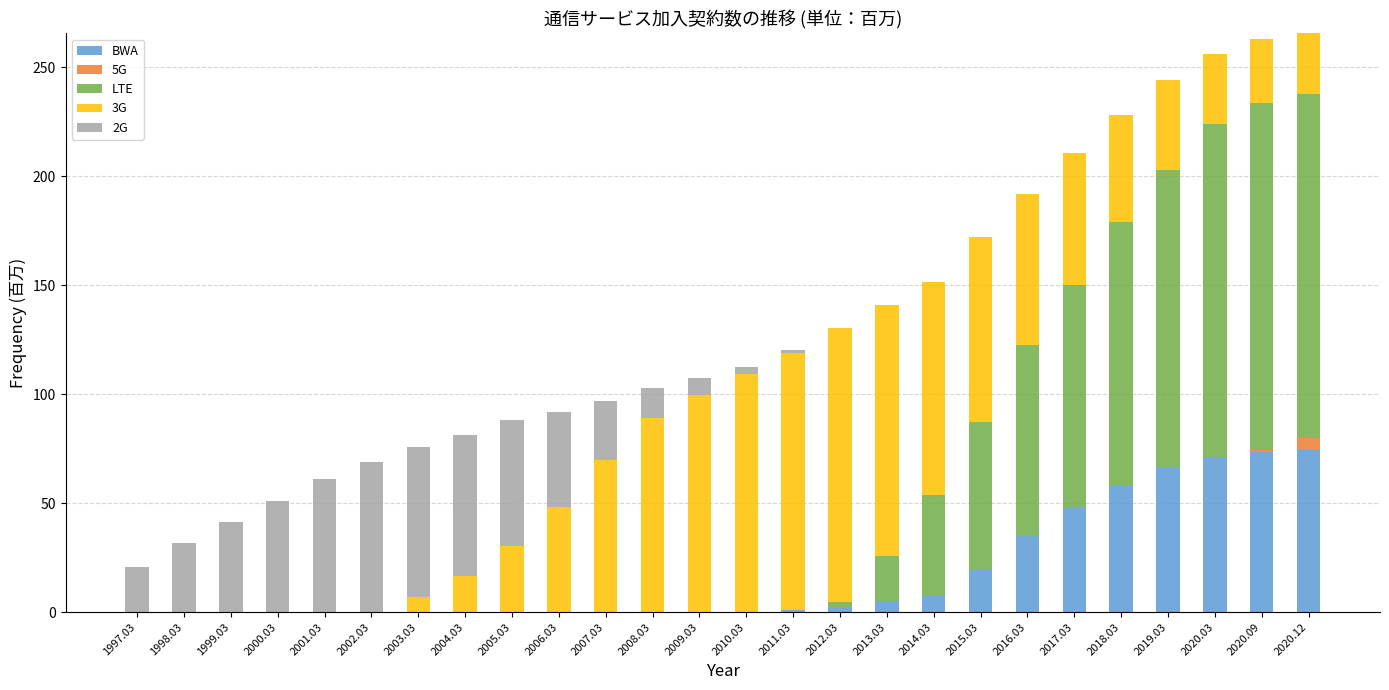

The BWA series shows 0.8 at 2011.03. True or false?

True